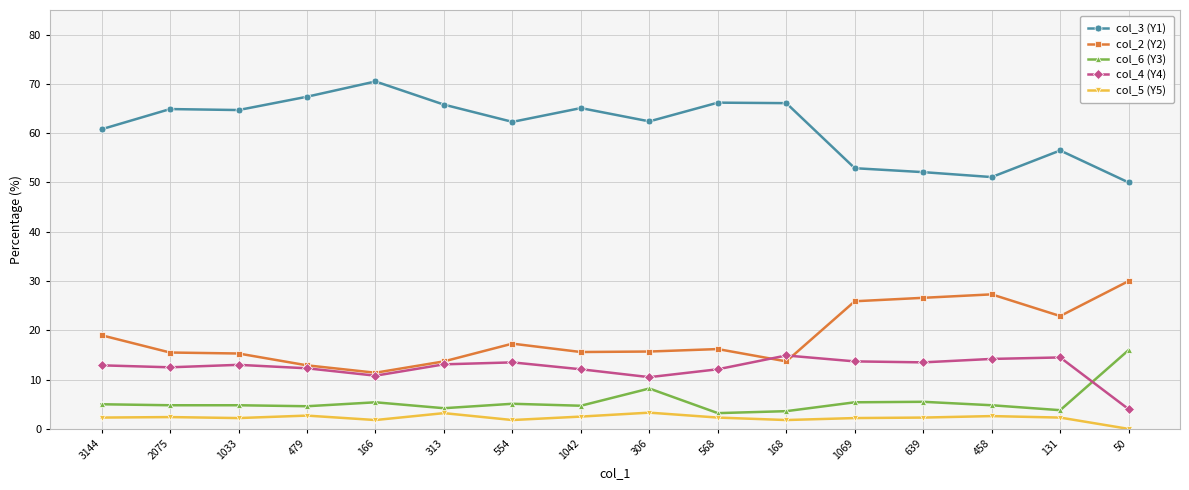

True or false: col_6 (Y3) and col_2 (Y2) cross at least once.

False